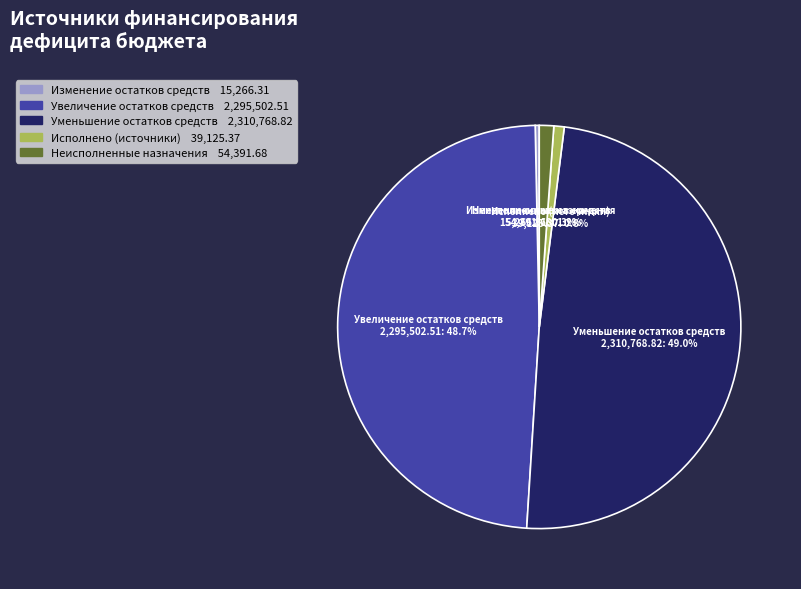

How many slices are in this pie chart?

5